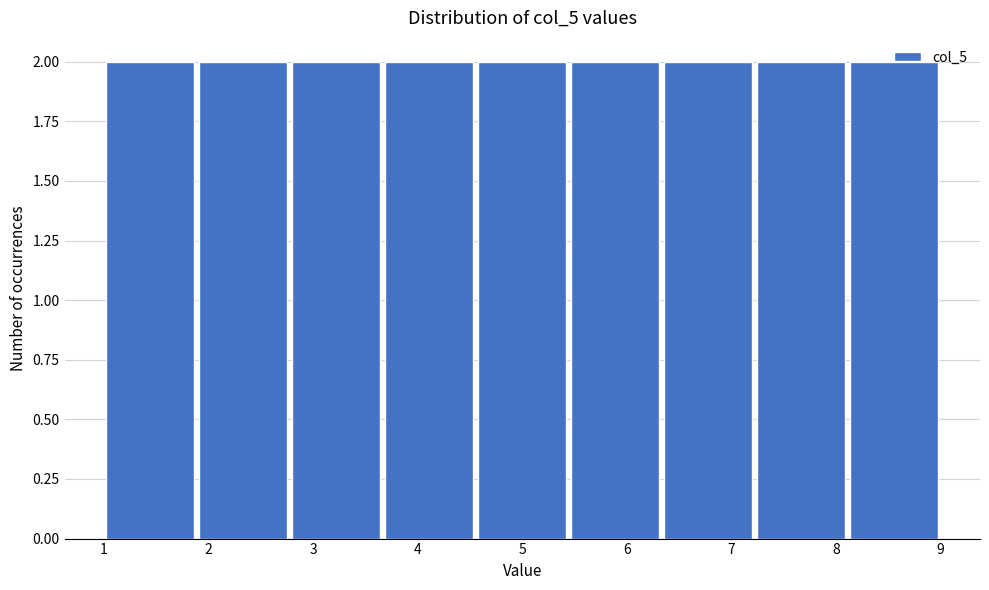

Reading left to right, transcribe this chart: for each bar, give the range it covers on the x-axis and its height. Neither the bar edges nor the heights are printed on the chart, so give them approximately, as read against the axes.

1.0 to 1.9: 2
1.9 to 2.8: 2
2.8 to 3.7: 2
3.7 to 4.6: 2
4.6 to 5.4: 2
5.4 to 6.3: 2
6.3 to 7.2: 2
7.2 to 8.1: 2
8.1 to 9.0: 2